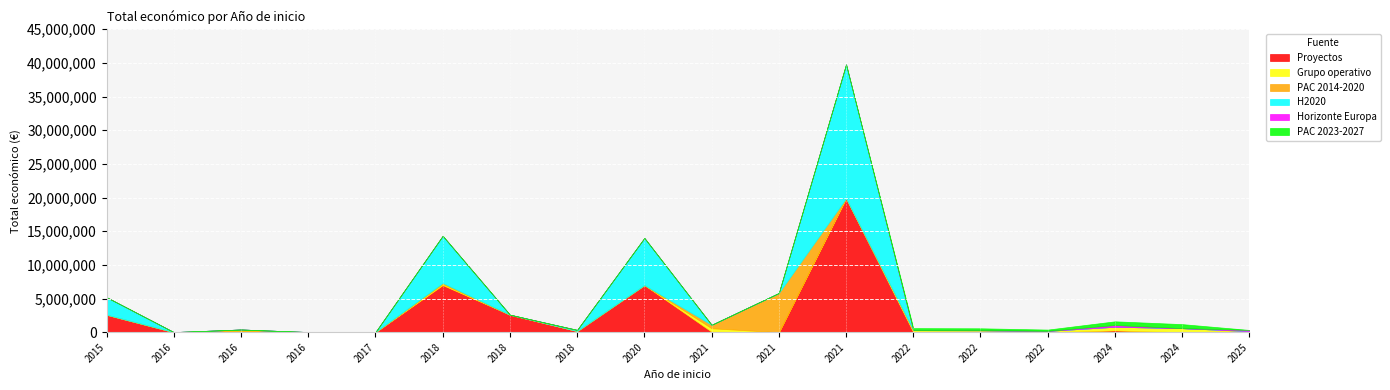

Count the number of data series in this chart.

6